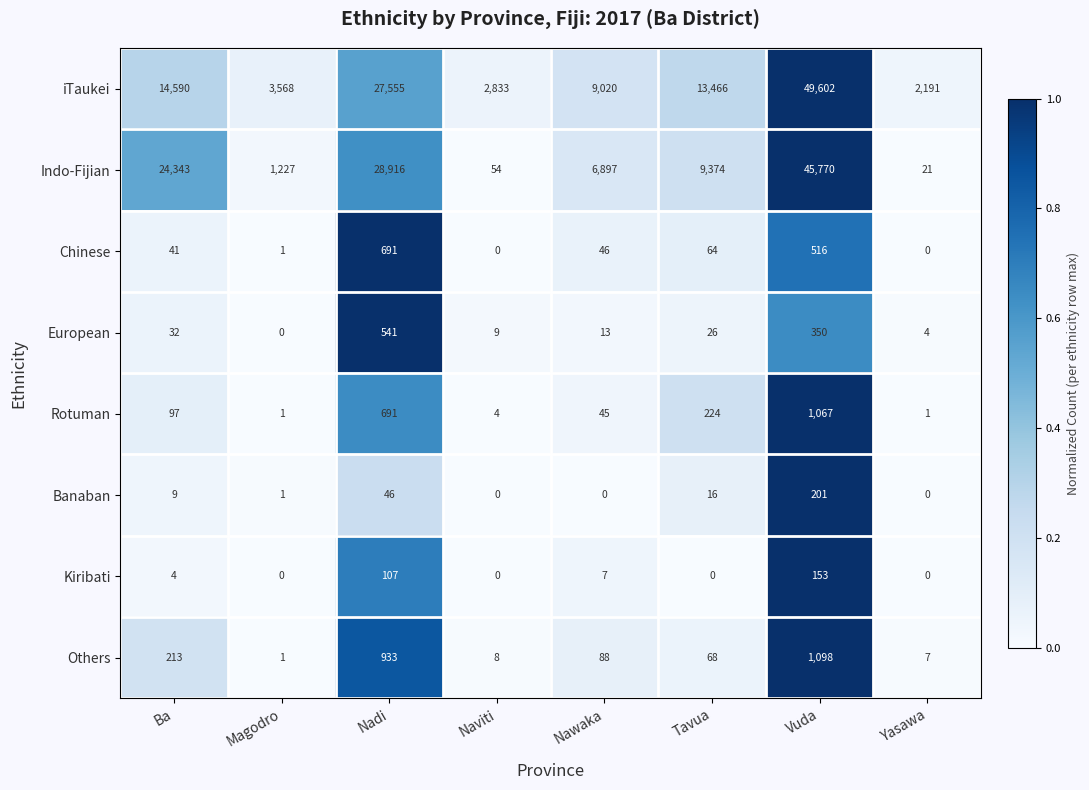

At which label does Indo-Fijian reach its peak?

Vuda